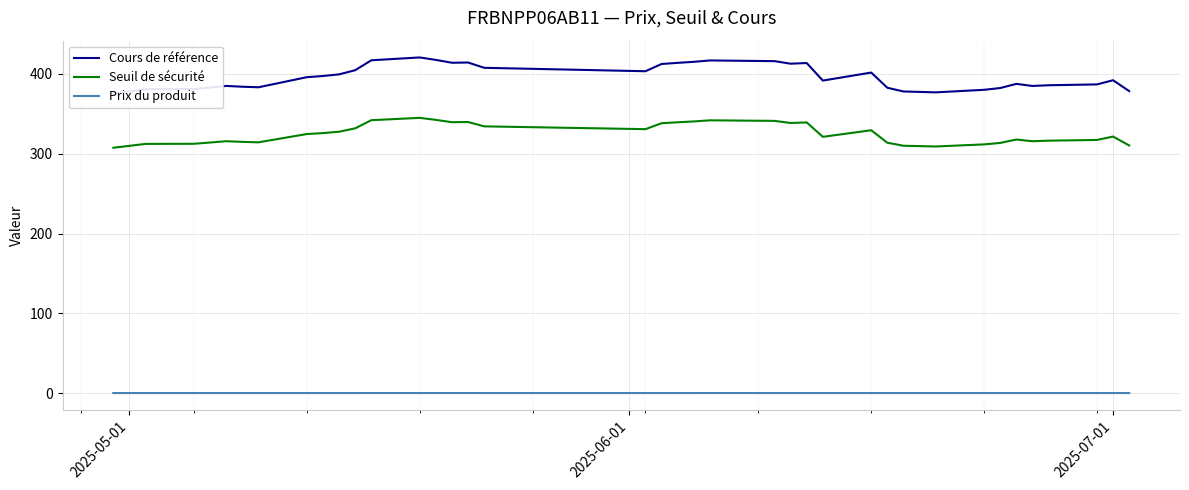

True or false: Prix du produit and Seuil de sécurité intersect in this chart.

False